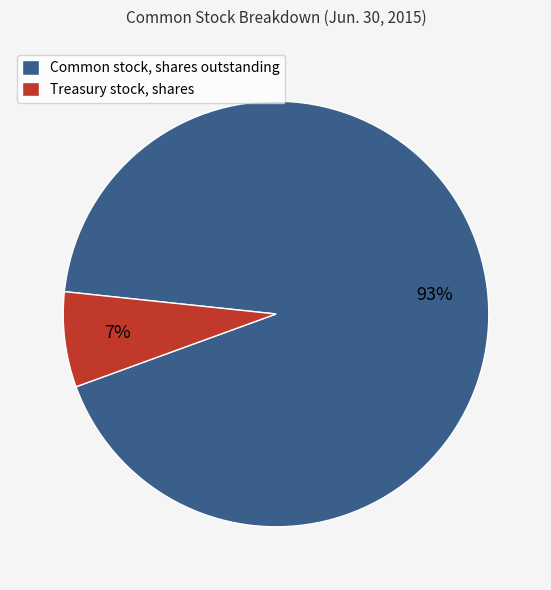

Rank the categories by value from lowest to highest.

Treasury stock, shares, Common stock, shares outstanding